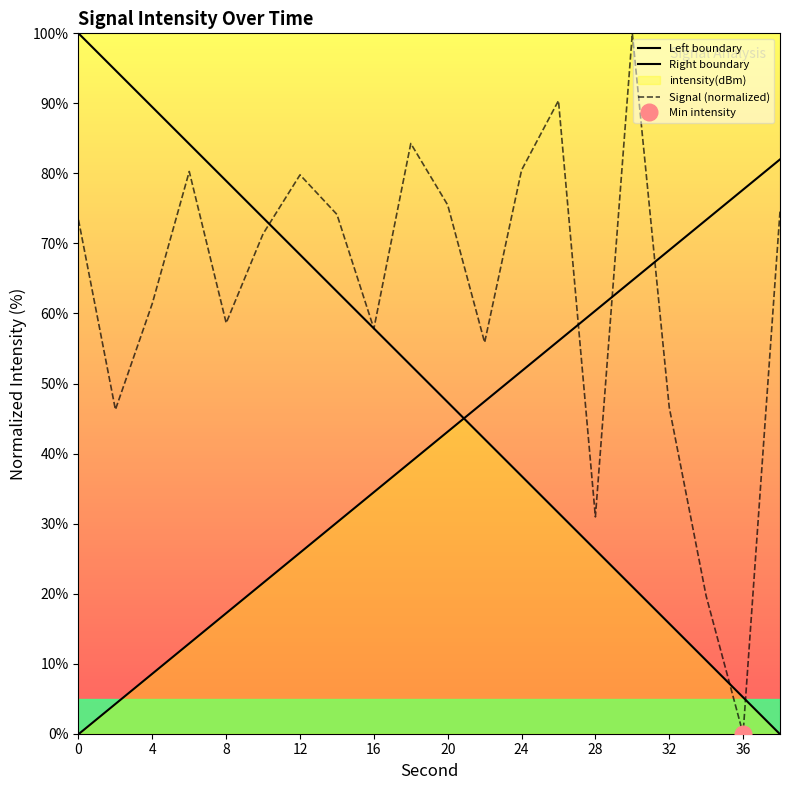

Reading left to right, transcribe all the data shown in this chart.

73.4	46.3	61.4	80.3	58.6	71.4	79.8	74.1	57.8	84.3	75.5	55.9	80.5	90.4	31.0	100.0	46.6	19.7	0.0	74.6